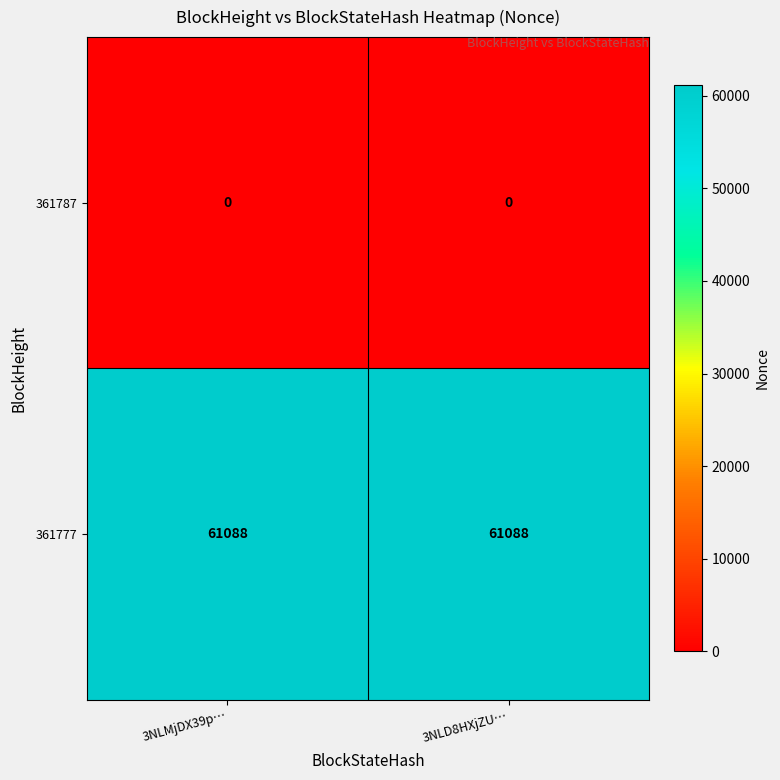

At 3NLD8HXjZU…, list the series in order from largest to smallest.

361777, 361787